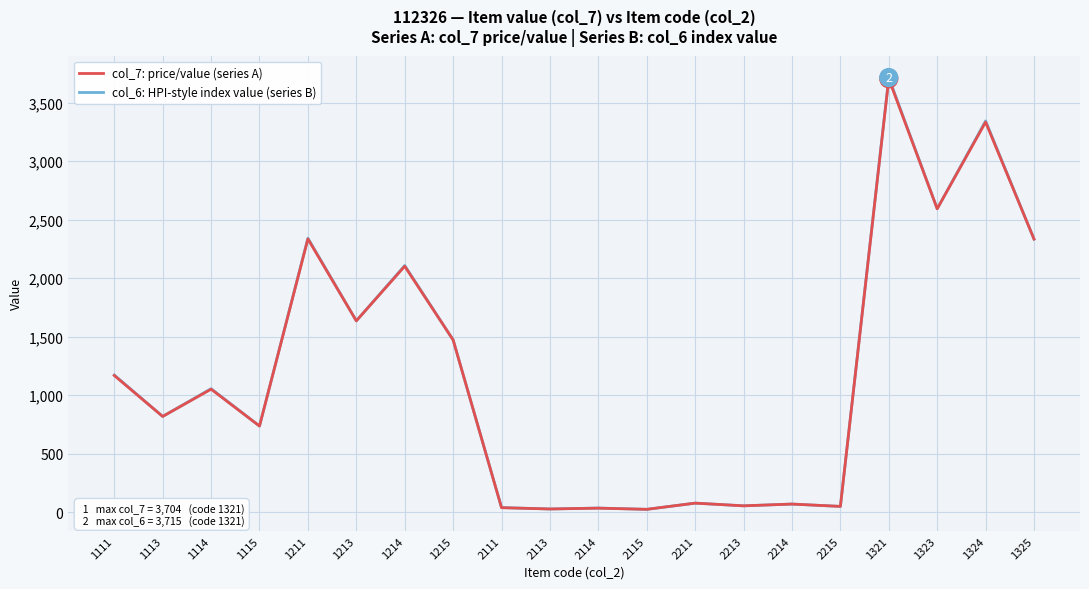

At which label does col_6: HPI-style index value (series B) first exceed 1055?

1111